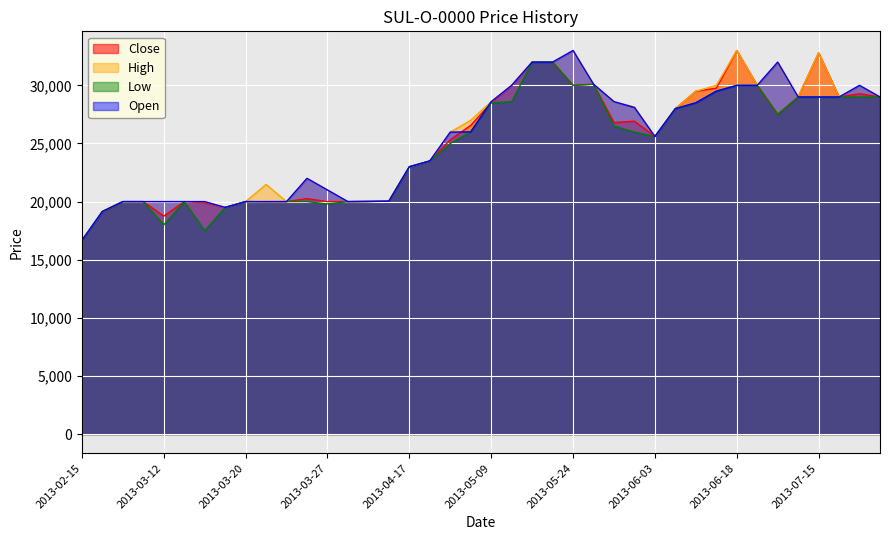

At which category is the sum across all series the highest?

2013-05-20